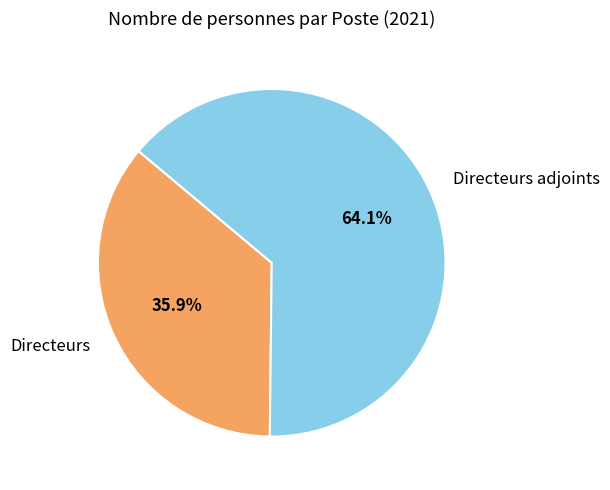

The Directeurs adjoints slice represents 64% of the pie. True or false?

True